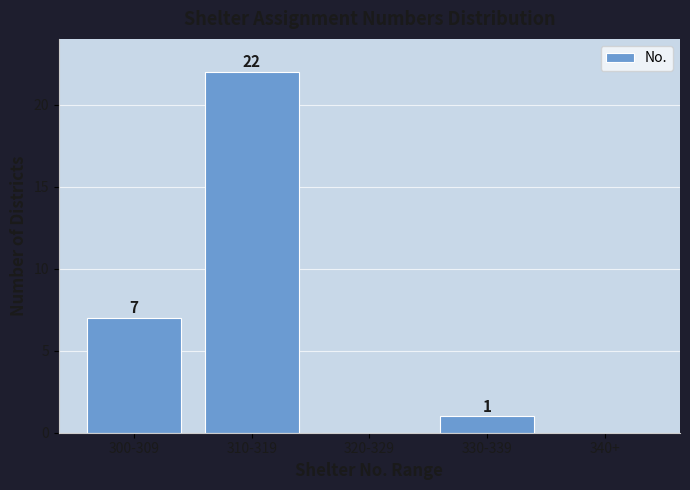

Reading right to left, transcribe all the data shown in this chart.

340+=0	330-339=1	320-329=0	310-319=22	300-309=7